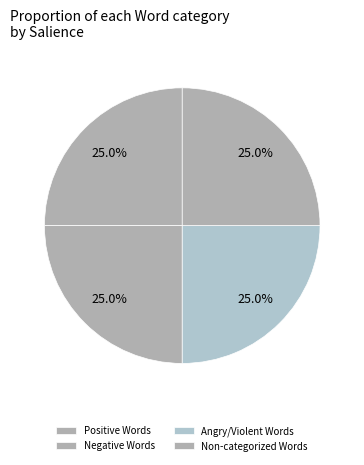

How many slices are in this pie chart?

4